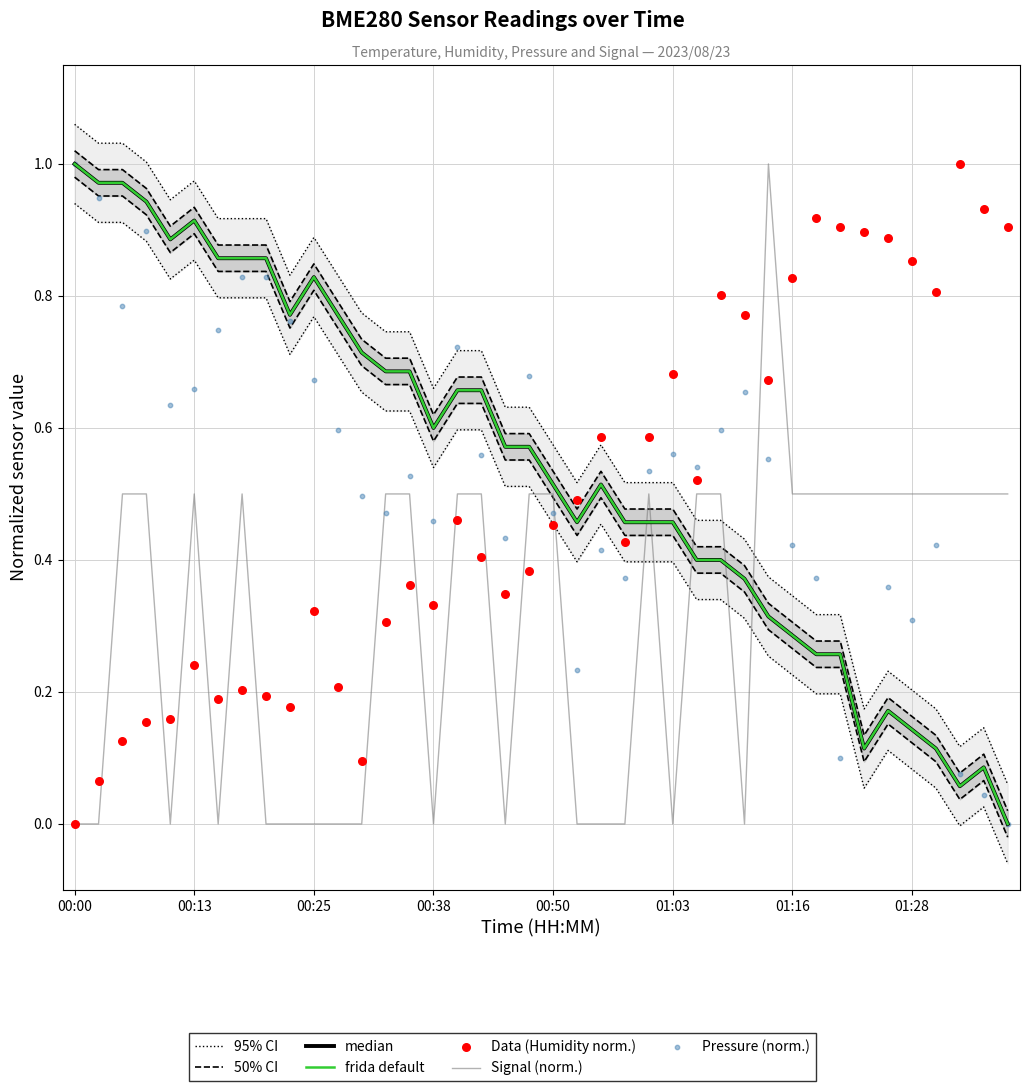

What is the total value across all series at 01:36?

1.5